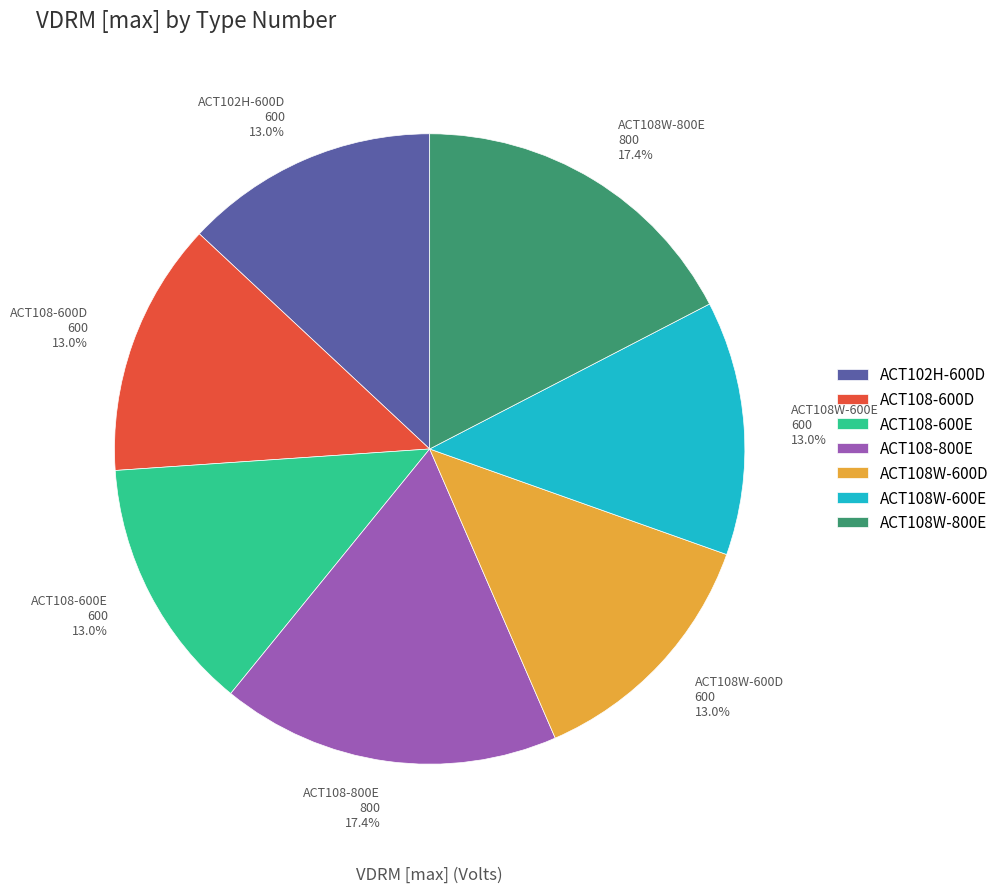

Between ACT108W-600D and ACT108-800E, which is larger?

ACT108-800E